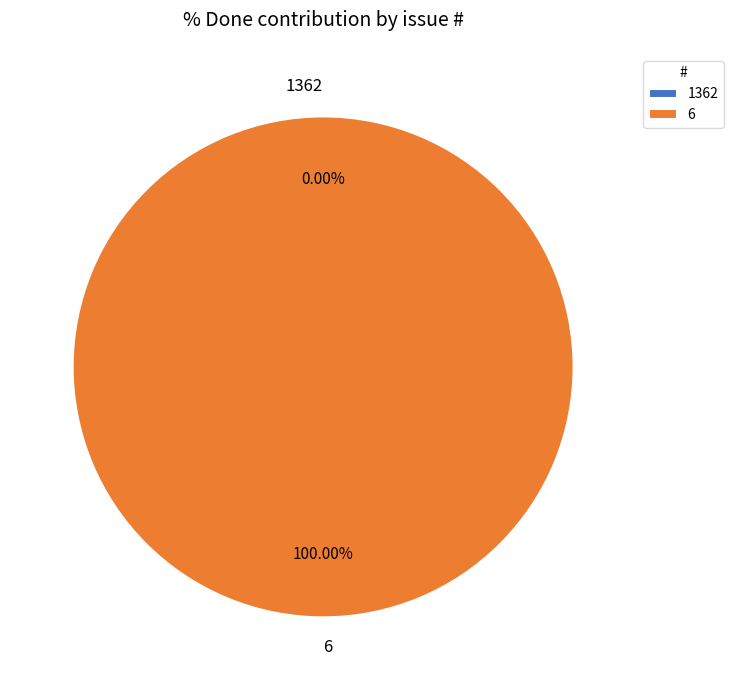

Combined, what portion of the pie is 6 and 1362?

100.0%